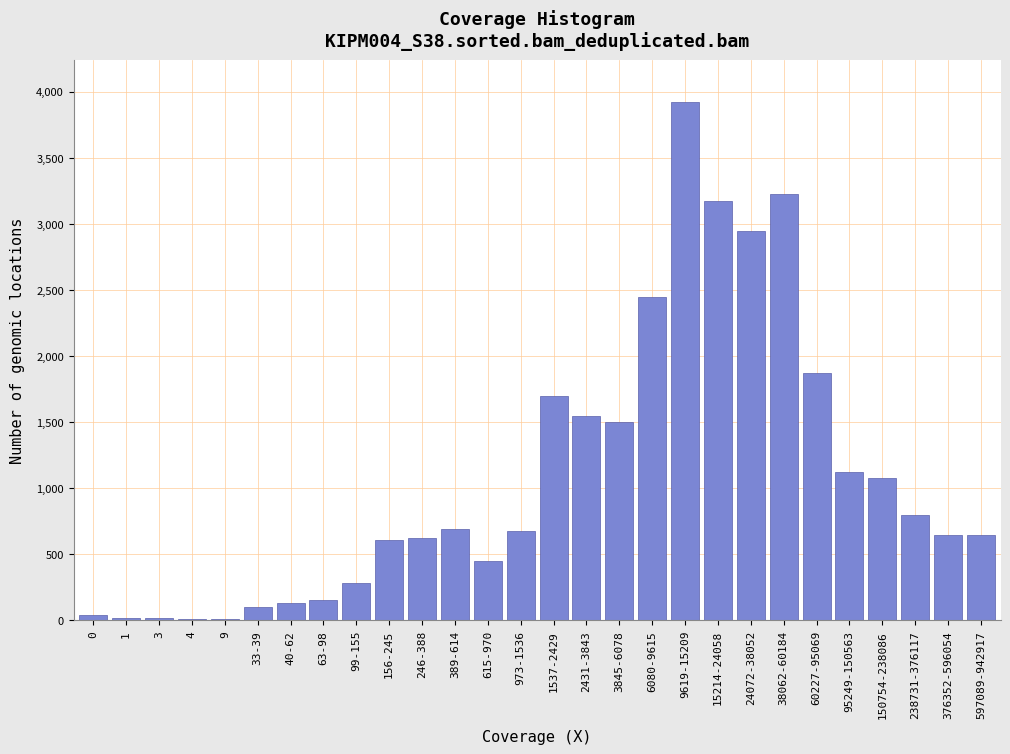

True or false: the data shows 3925 at 9619-15209.

True